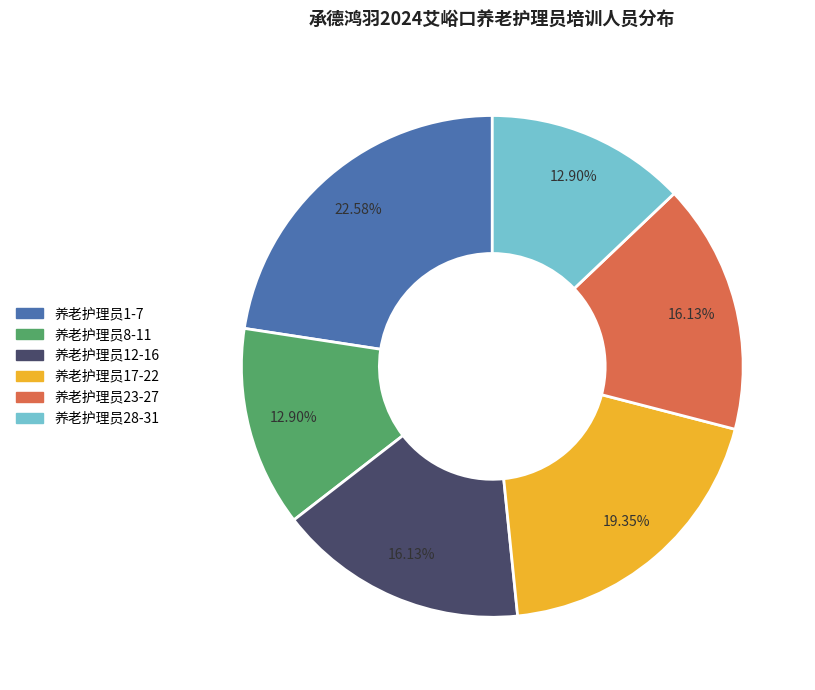

To the nearest percent, what is the average slice percentage?

17%